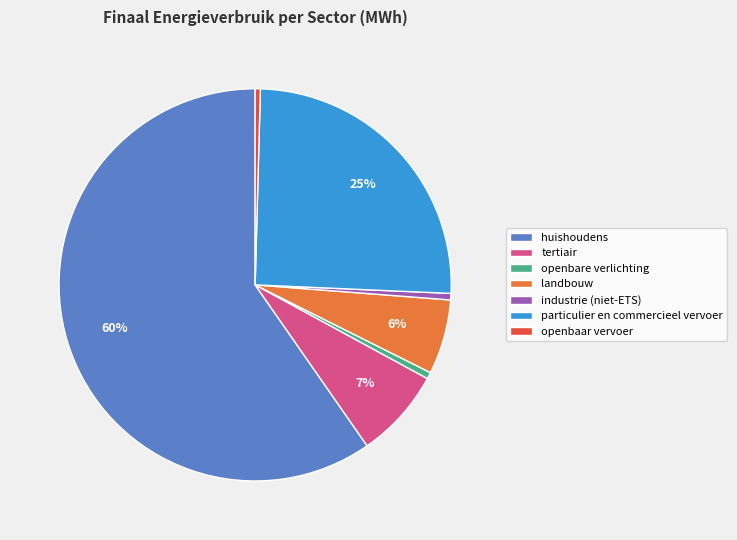

Which category accounts for the majority?

huishoudens